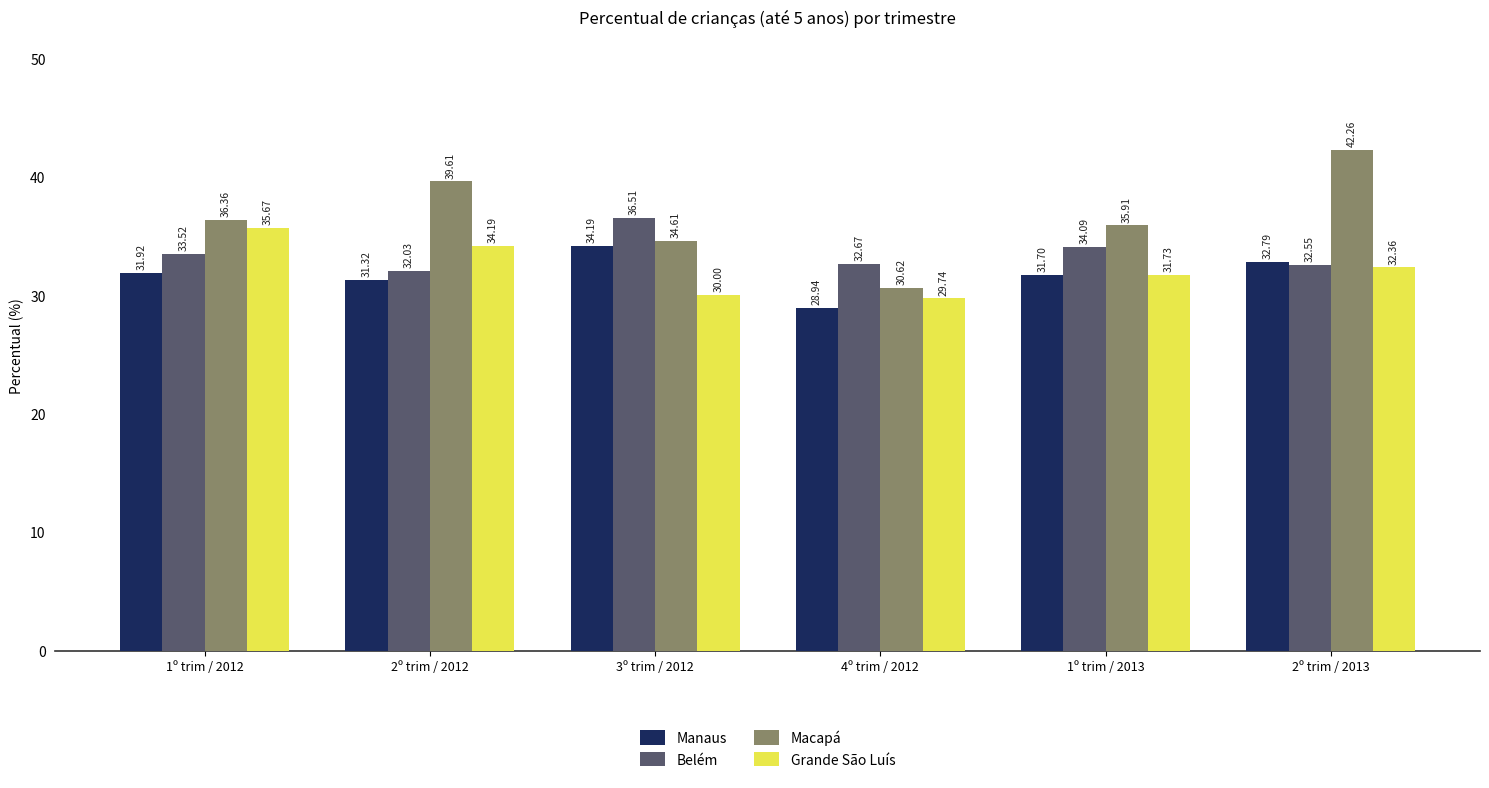

At how many categories does at least one series exceed 30?

6